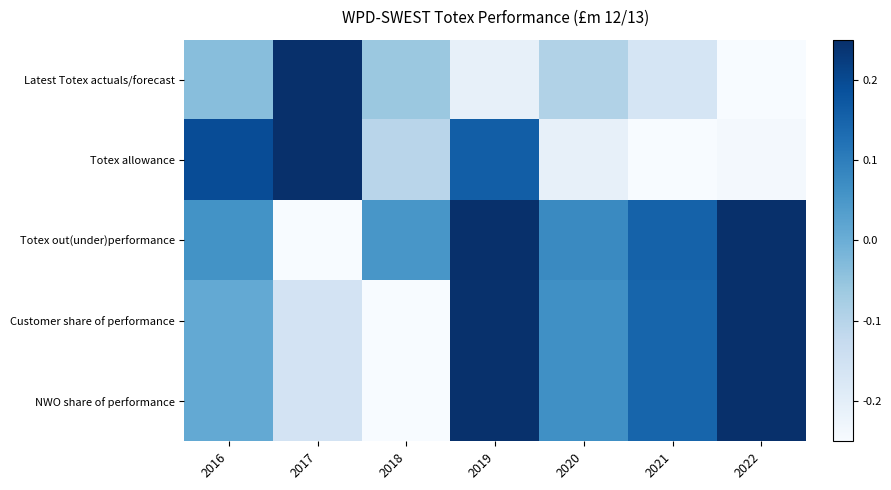

At which category does the chart reach its peak across all series?

2017